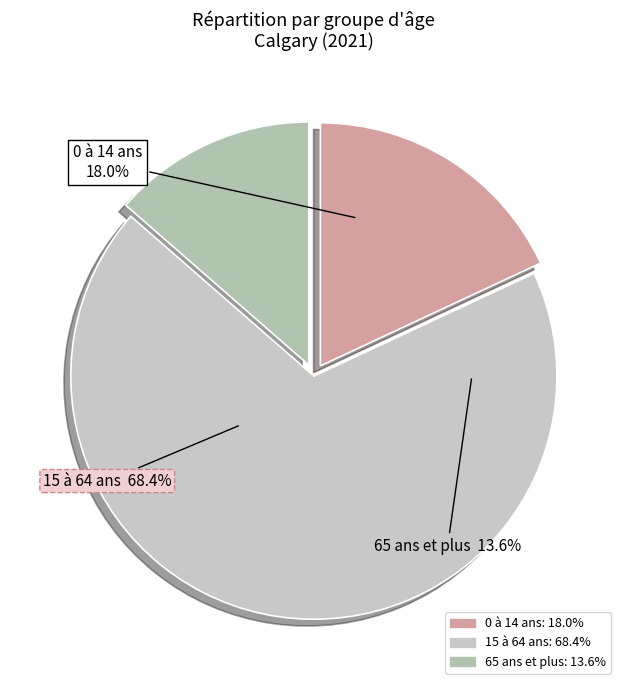

To the nearest percent, what is the difference between the 15 à 64 ans and 0 à 14 ans slice percentages?

50%